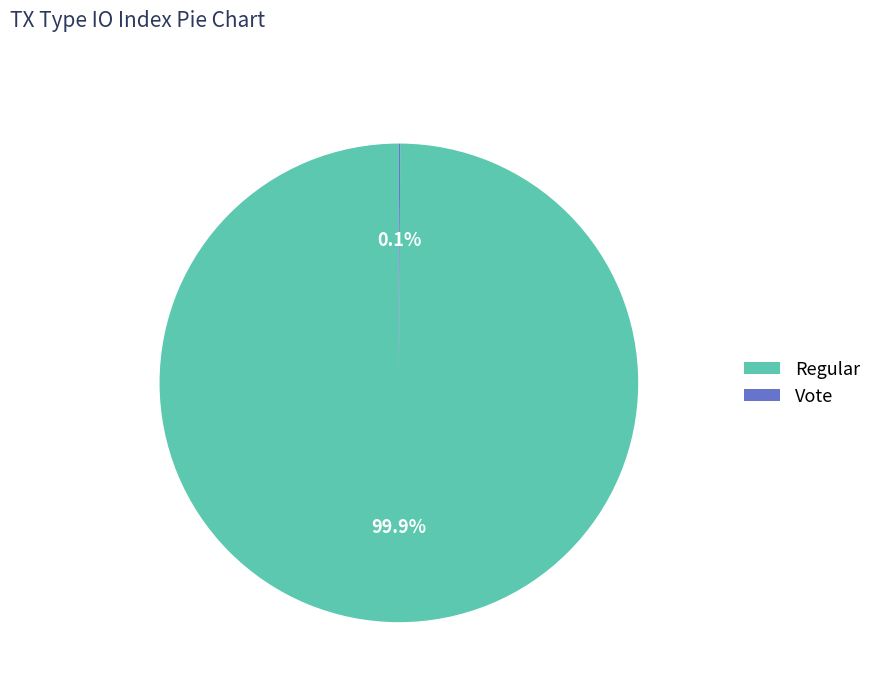

How much of the chart is everything except Regular?

0.1%